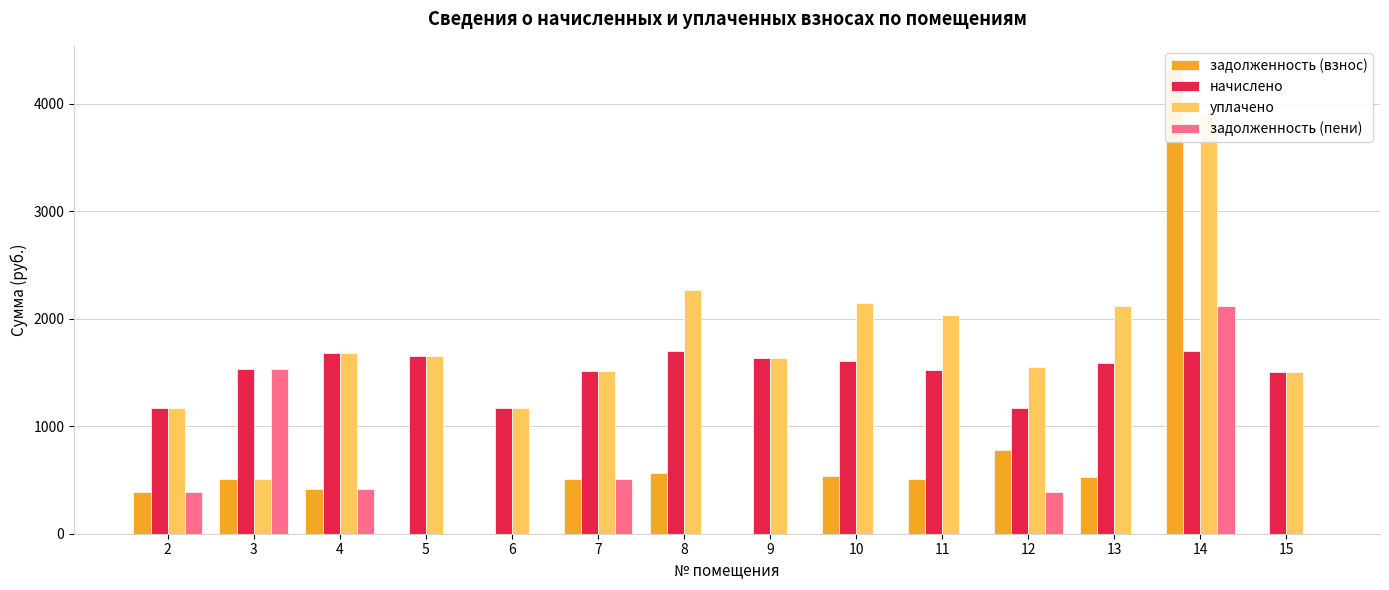

Does the chart contain stacked bars?

No